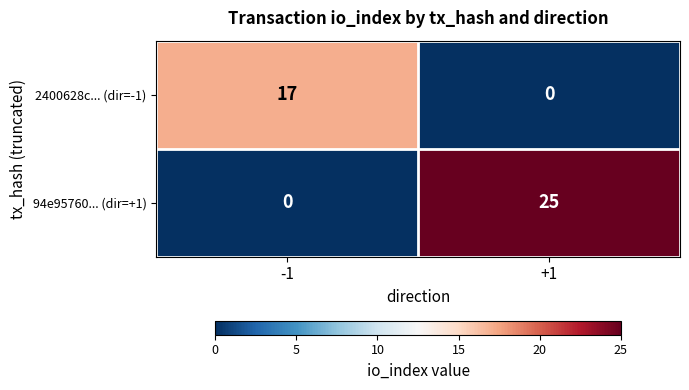

List the series in order of their overall mean, highest first.

94e95760... (dir=+1), 2400628c... (dir=-1)